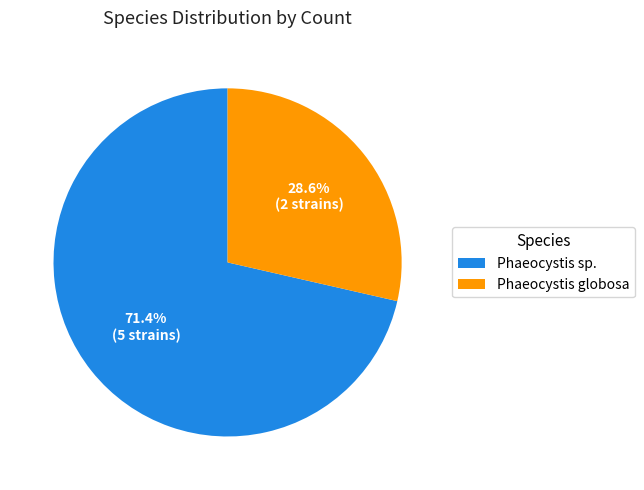

Is there any slice that represents more than half of the pie?

Yes